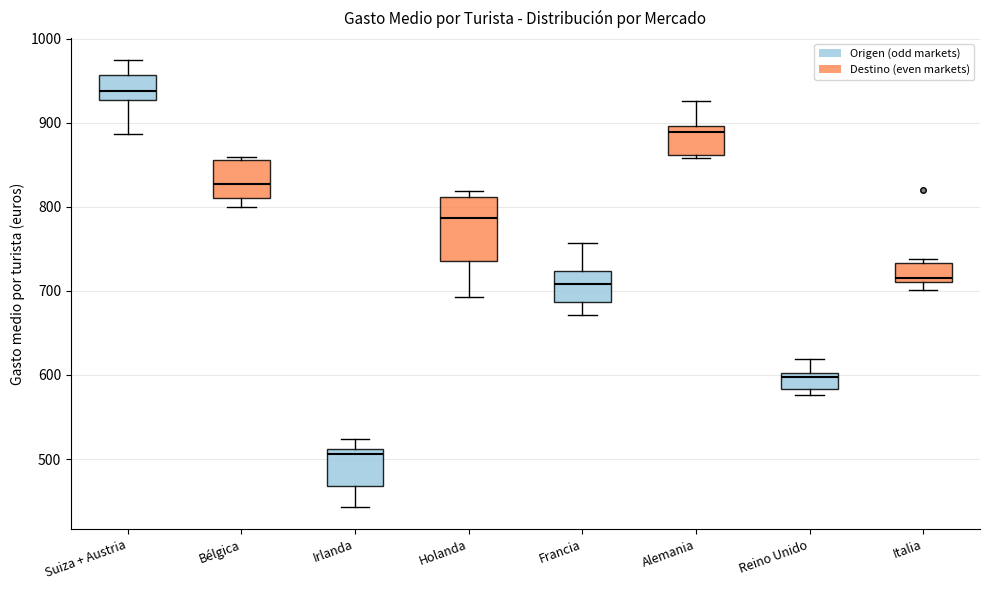

Reading left to right, transcribe this box plot: for each box, give where its median line is, the range the box spans, and where its two whiskers end, as read against the y-axis. The values are not printed on the chart, so give them approximately, as read against the axis.

Suiza + Austria: median 940, box 930 to 960, whiskers 890 to 970
Bélgica: median 830, box 810 to 860, whiskers 800 to 860
Irlanda: median 510 (just below the box's upper edge), box 470 to 510, whiskers 440 to 520
Holanda: median 790, box 740 to 810, whiskers 690 to 820
Francia: median 710, box 690 to 720, whiskers 670 to 760
Alemania: median 890, box 860 to 900, whiskers 860 (just below the box's lower edge) to 930
Reino Unido: median 600 (just below the box's upper edge), box 580 to 600, whiskers 580 (just below the box's lower edge) to 620
Italia: median 720, box 710 to 730, whiskers 700 to 740